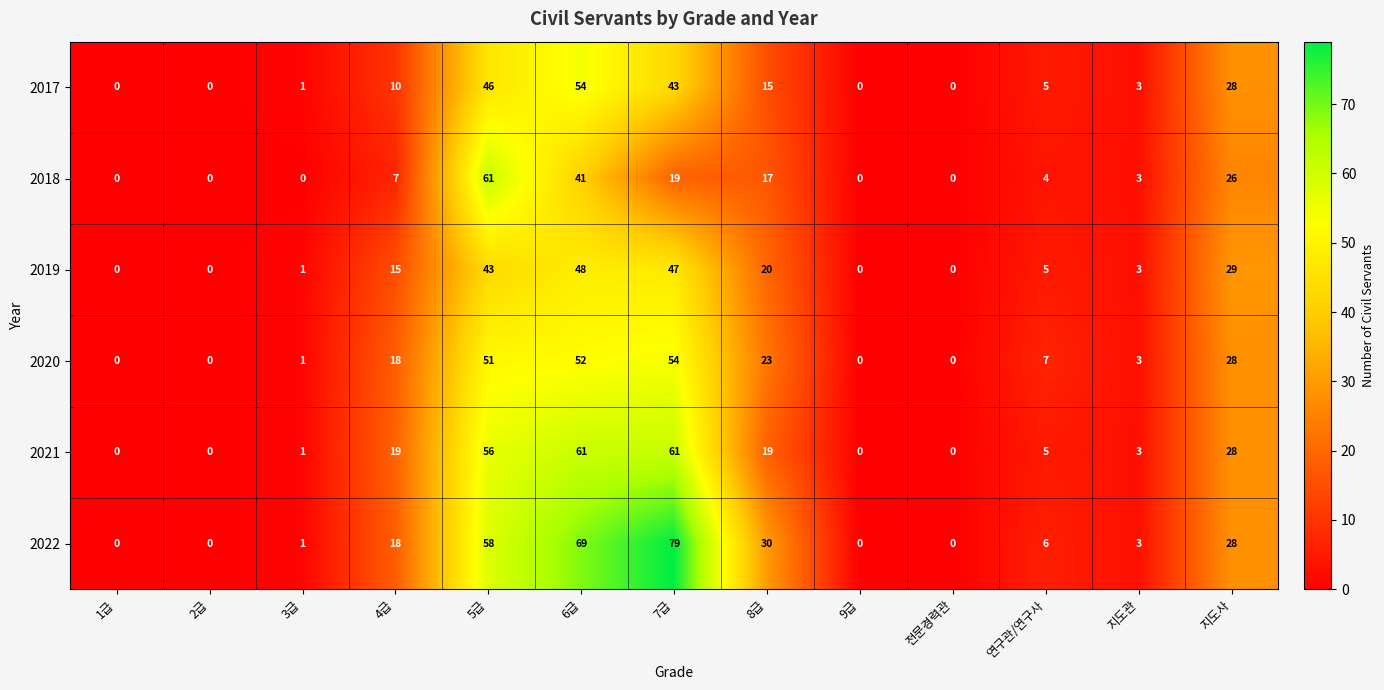

Which series has the widest spread of values?

2022